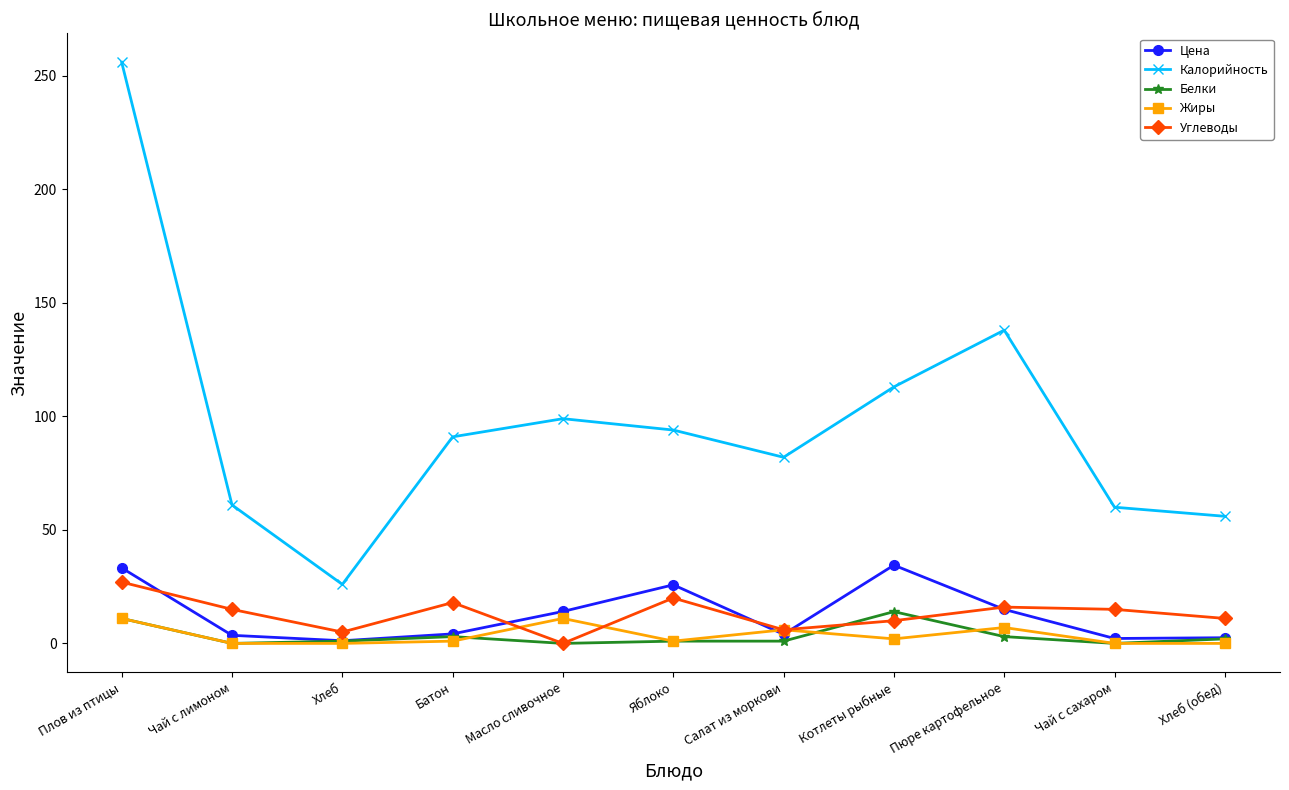

What is the difference between the maximum and minimum values in the Калорийность series?

230.0